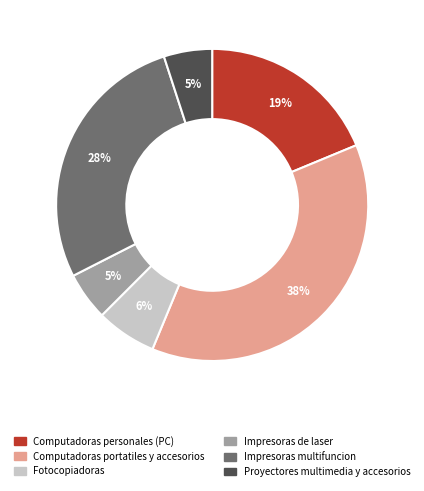

Does Impresoras de laser represent more than half of the total?

No